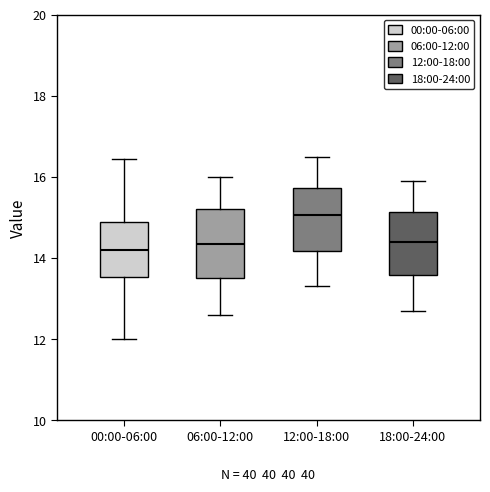

Where is the lower edge of the box for 00:00-06:00 on the y-axis? The values are not printed on the chart, so give them approximately, as read against the axis.

13.6